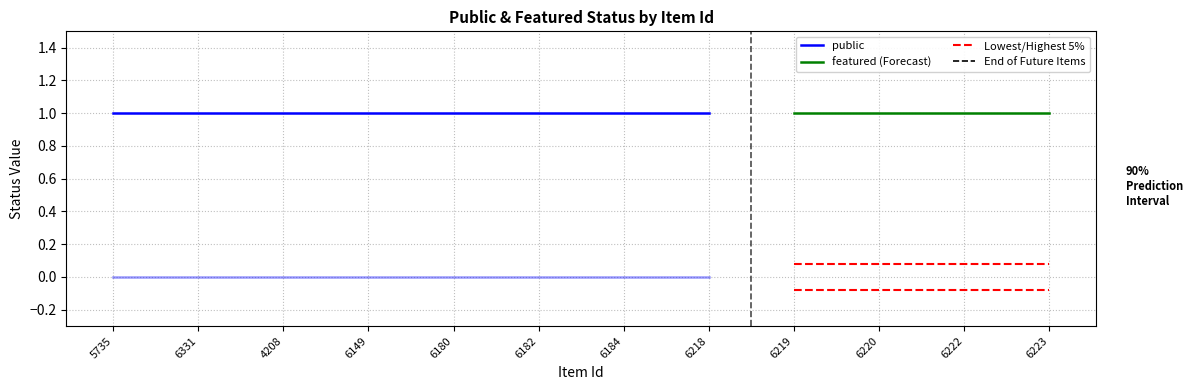

Which has a higher value, 6223 or 6218?

6223